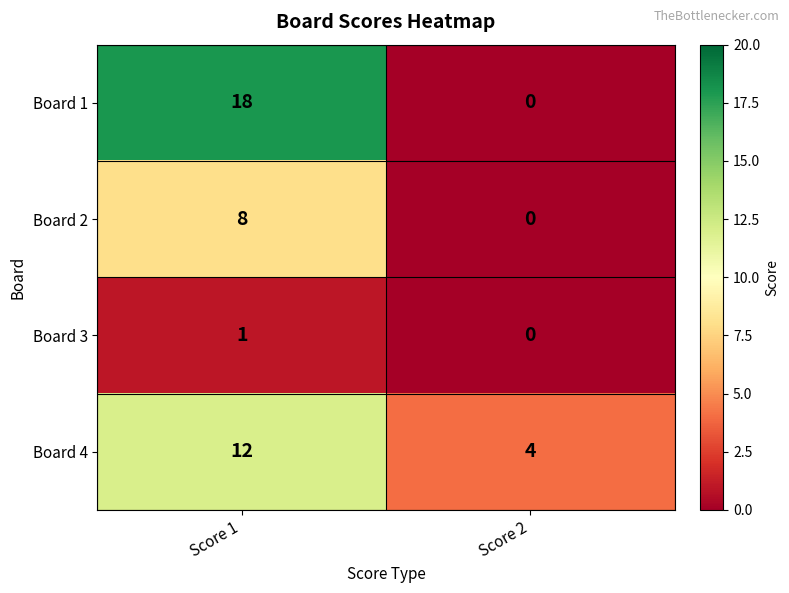

The Board 1 series shows 29 at Score 1. True or false?

False